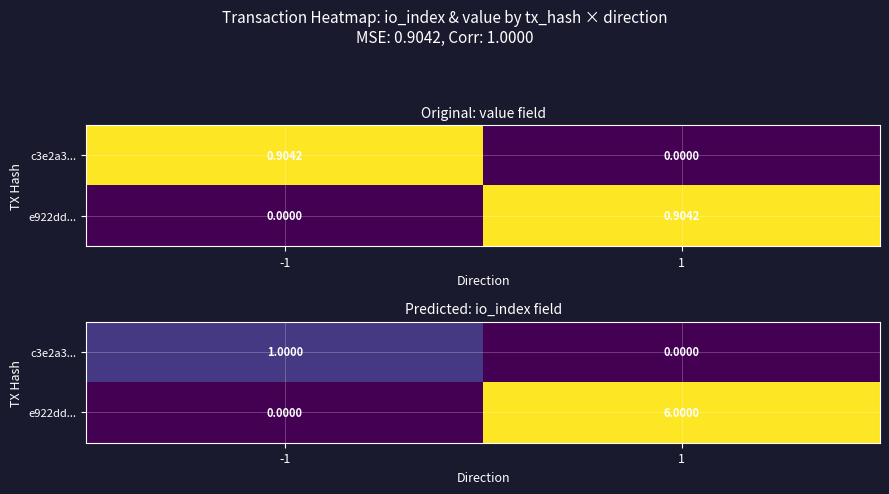

Which series has the widest spread of values?

e922dd...